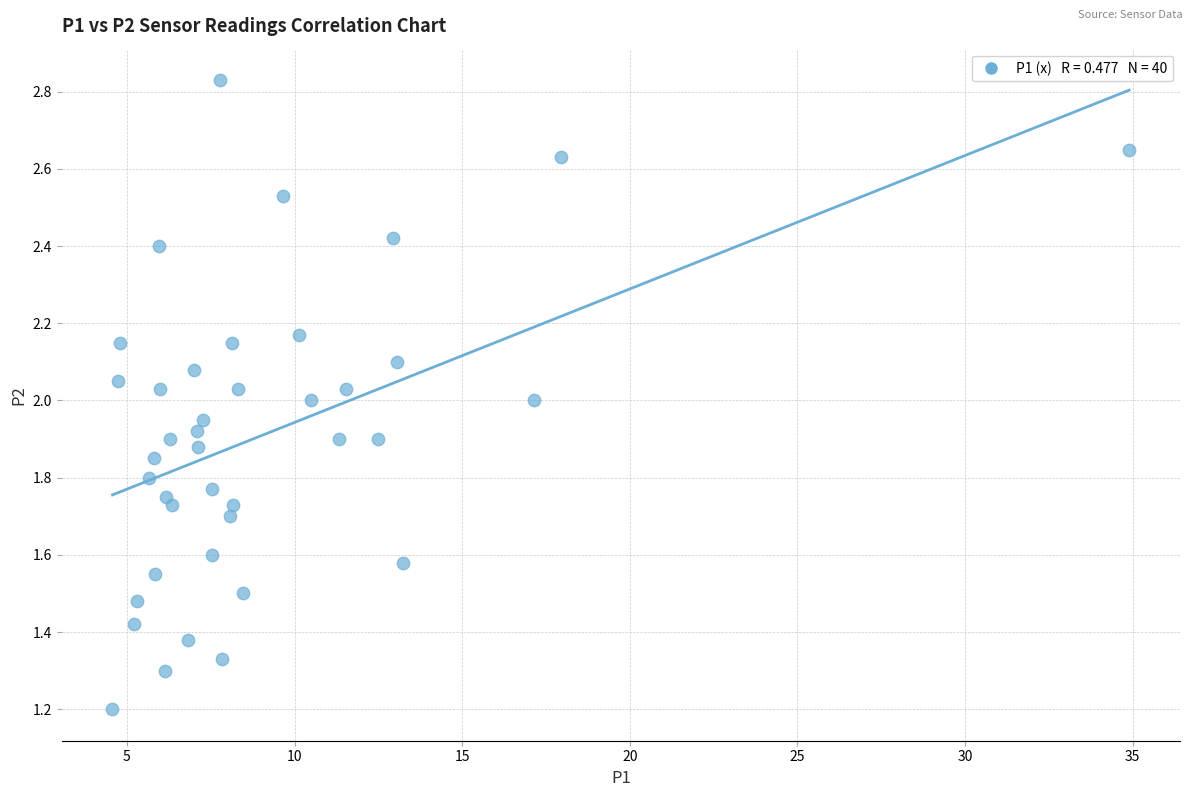

Count the number of points in this scatter plot.

40